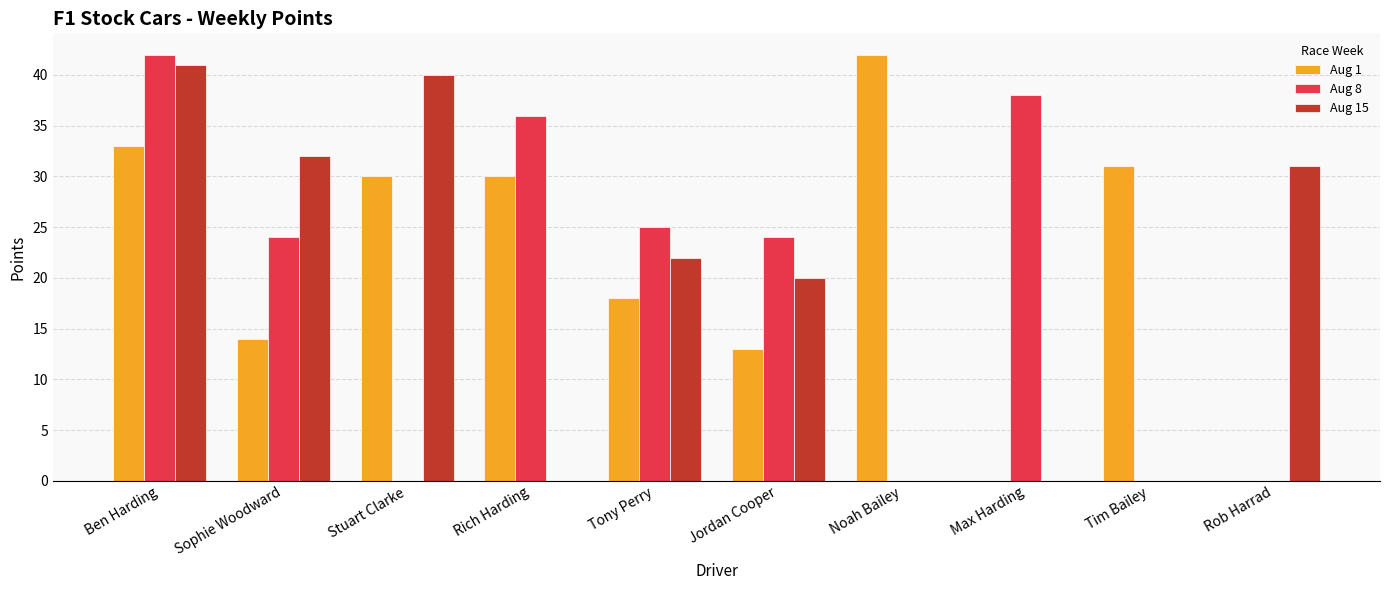

Which series changed the most between Stuart Clarke and Rich Harding?

Aug 15